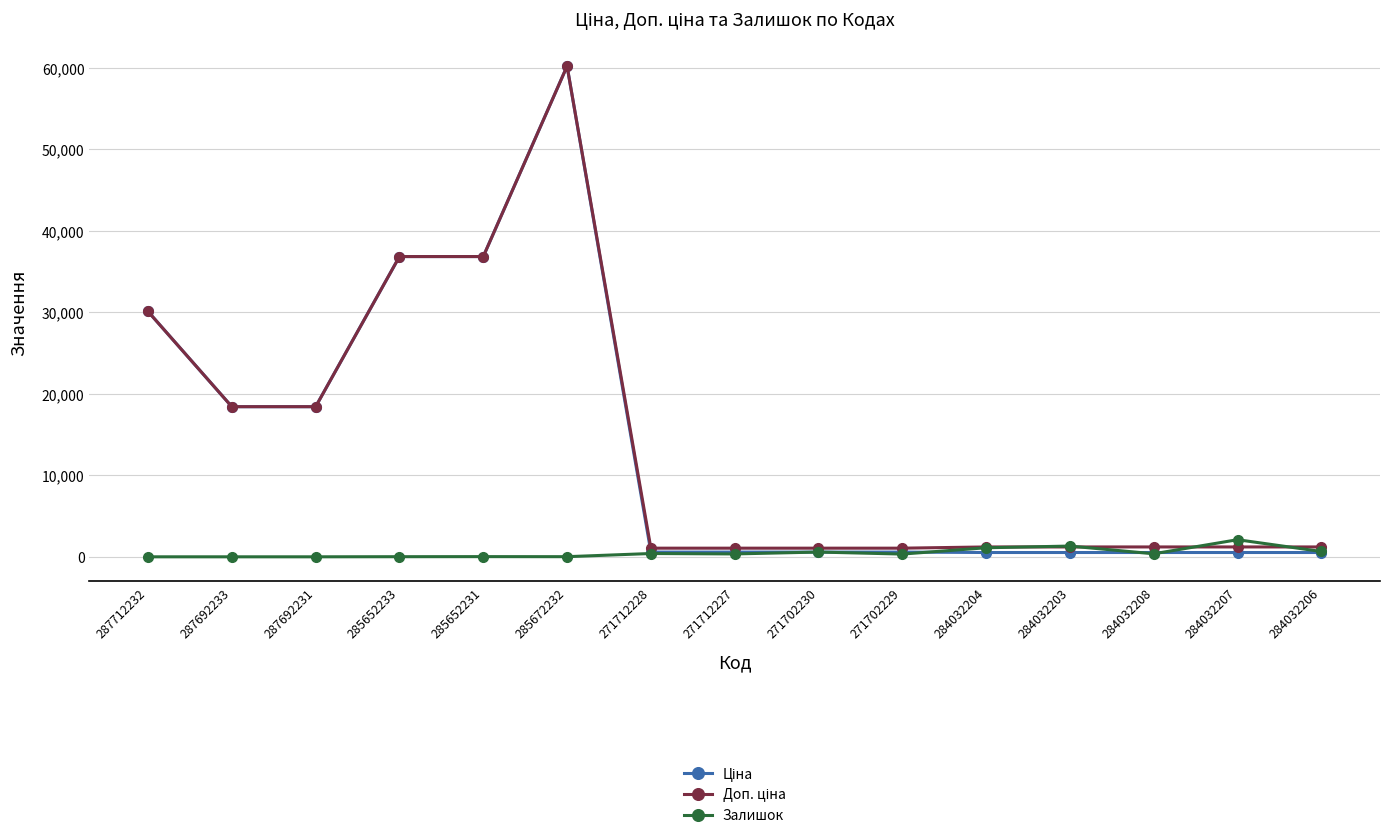

What is the total value across all series at 271712227?

1991.1